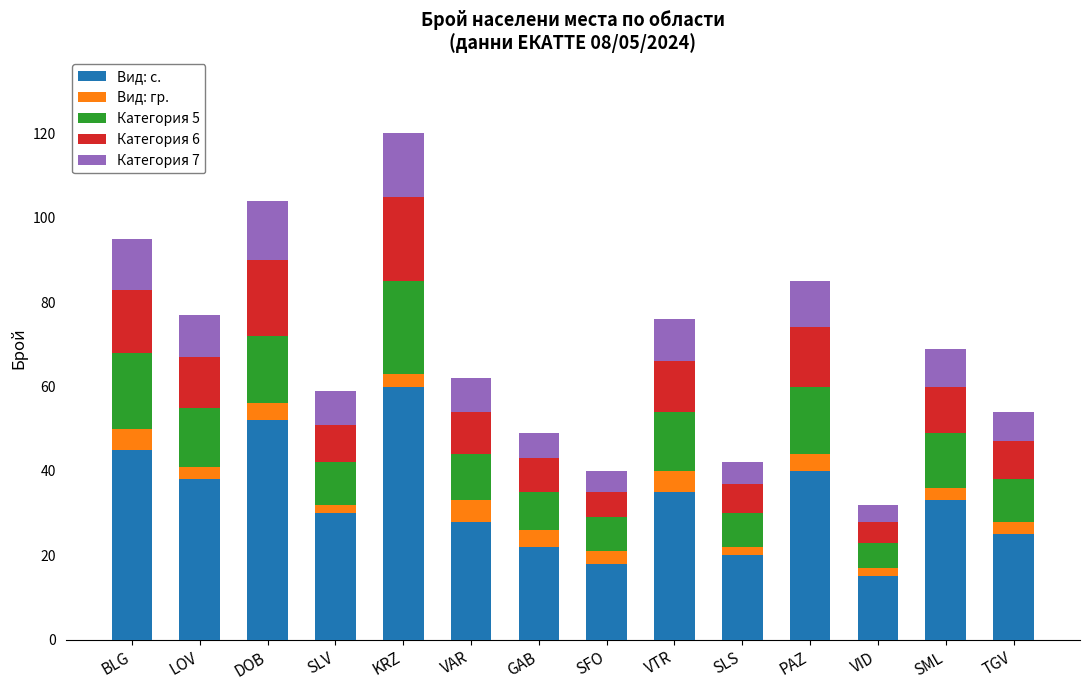

Which category has the lowest value in the Вид: с. series?

VID